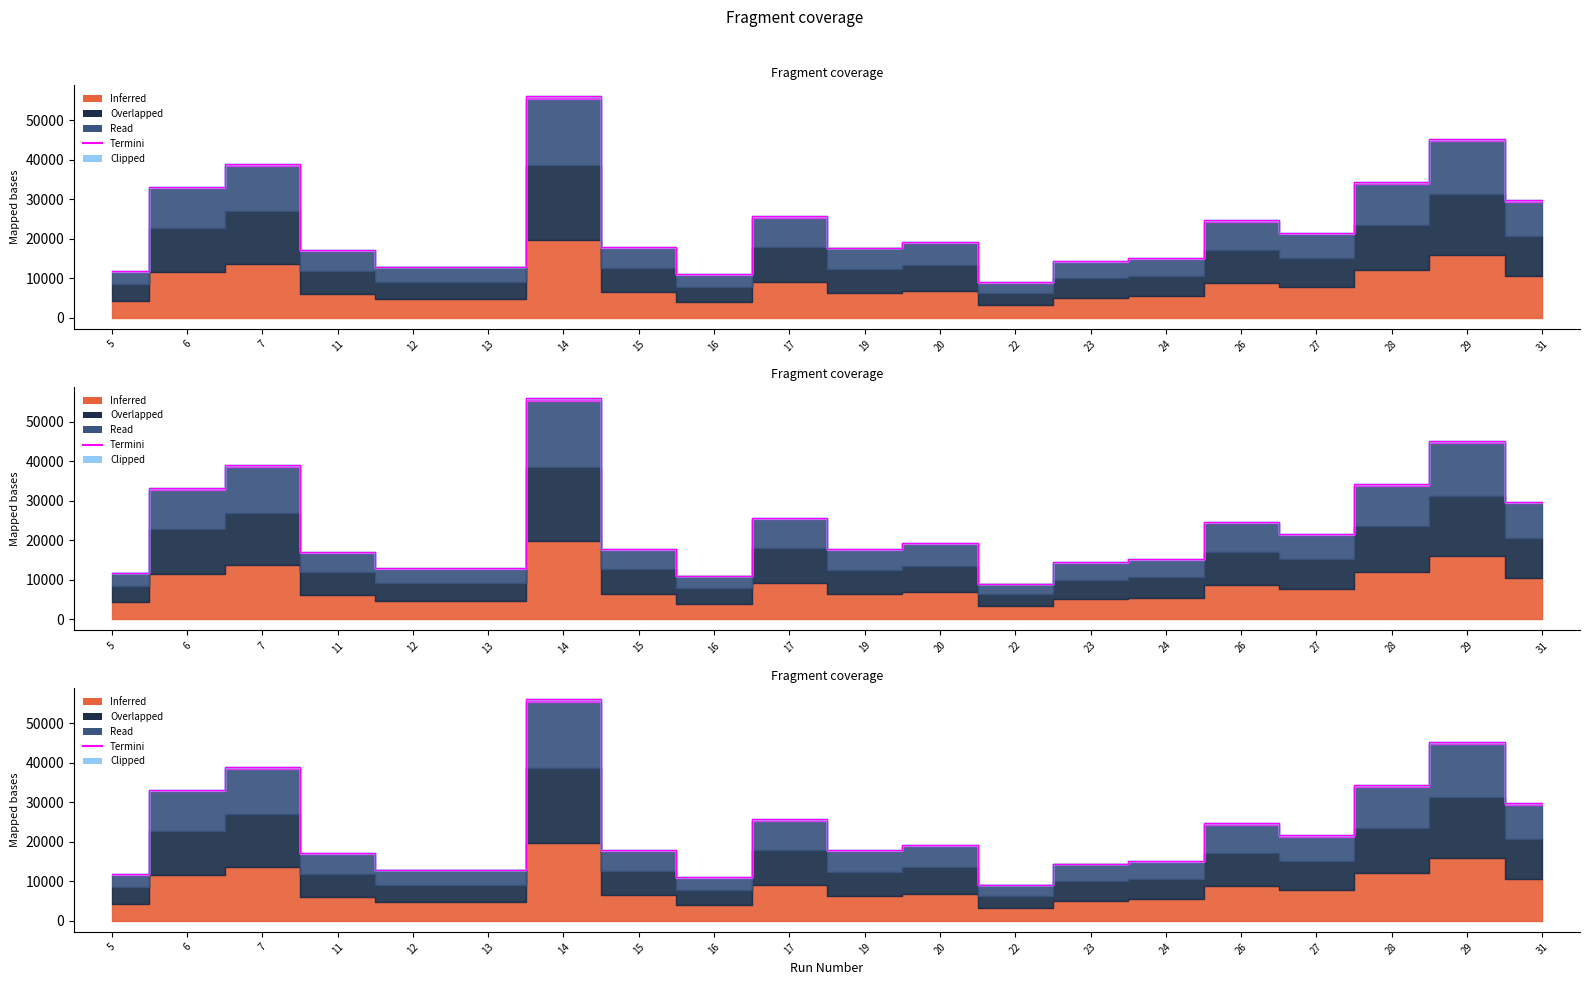

Count the number of categories in the chart.

20